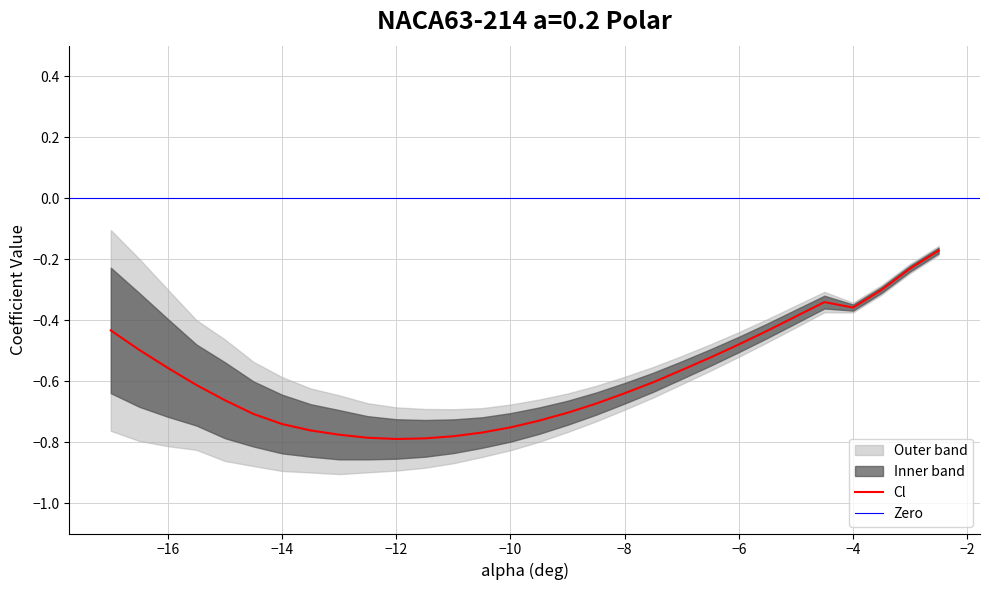

True or false: there are more than 2 points higher than both neighbors.

False